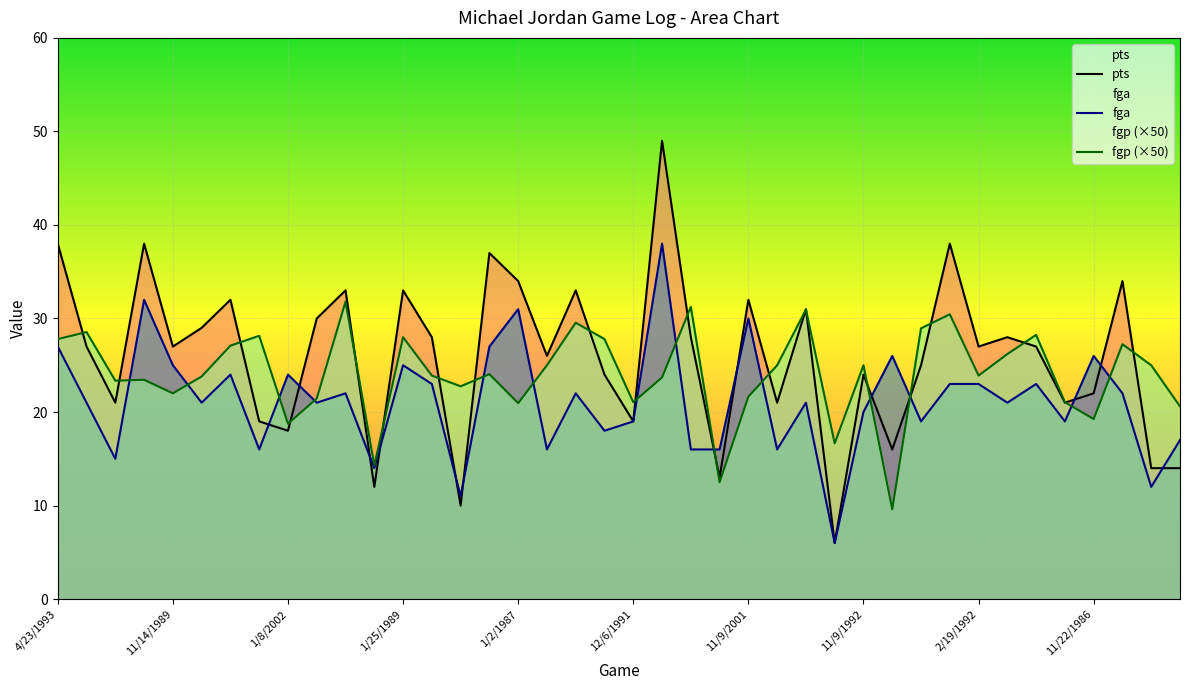

List the series in order of their peak value, lowest first.

fgp (×50), fga, pts